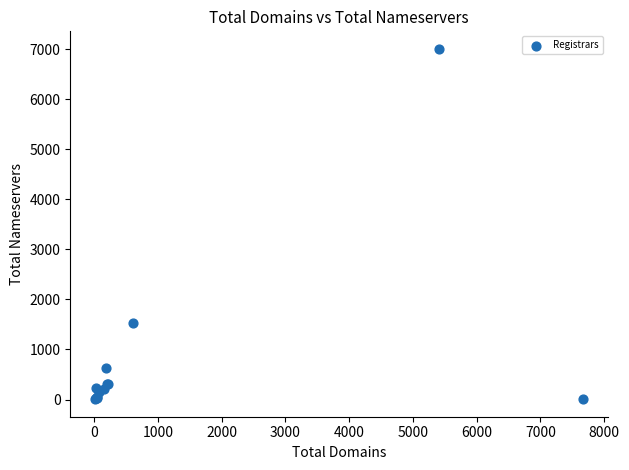

What Y value in the scatter plot is closest to 3506?

1534